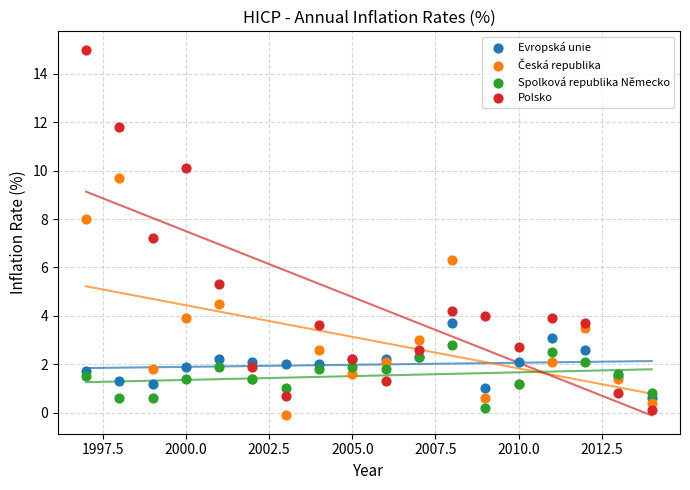

In the Polsko series, what Y value is closest to 7?

7.2